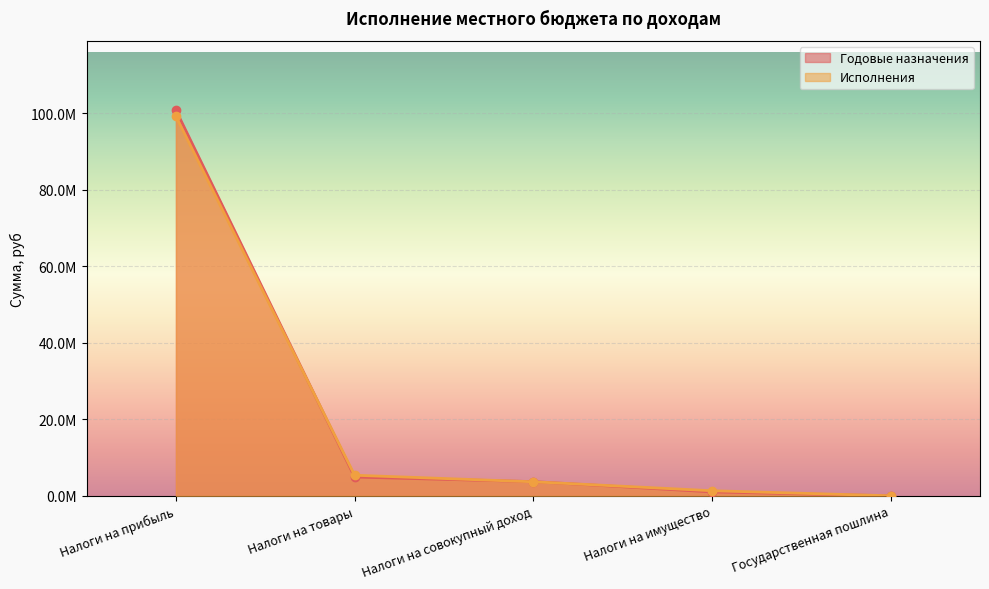

True or false: Годовые назначения has a value of 1593685.1 at Налоги на совокупный доход.

False